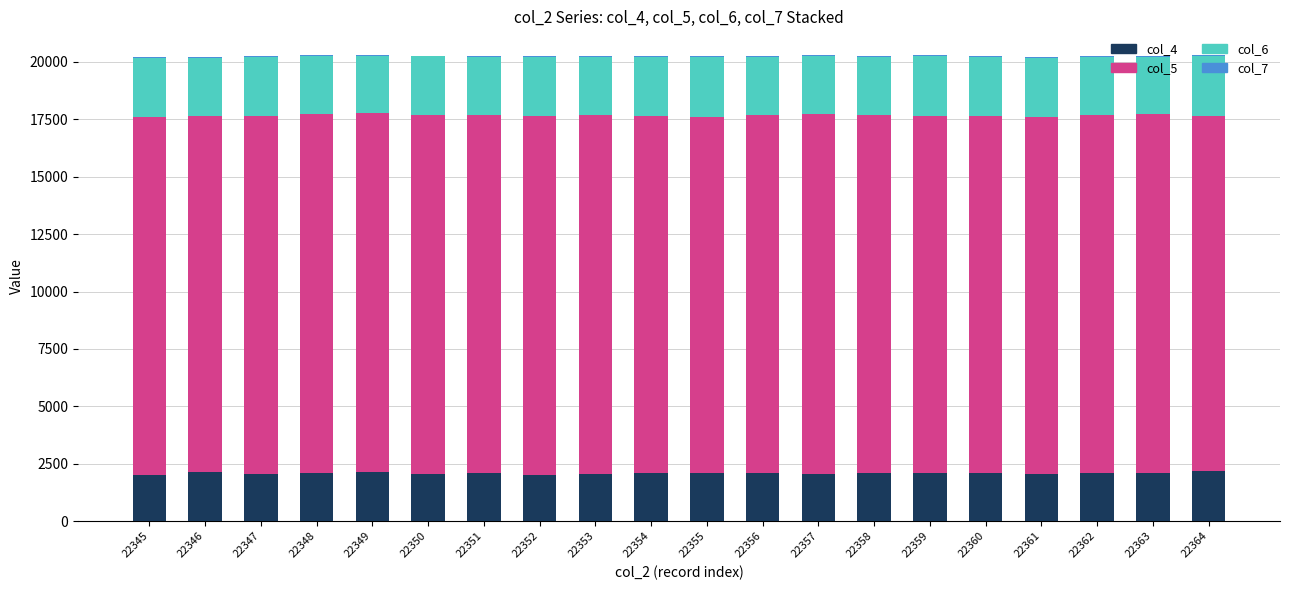

How many series are shown in this chart?

4